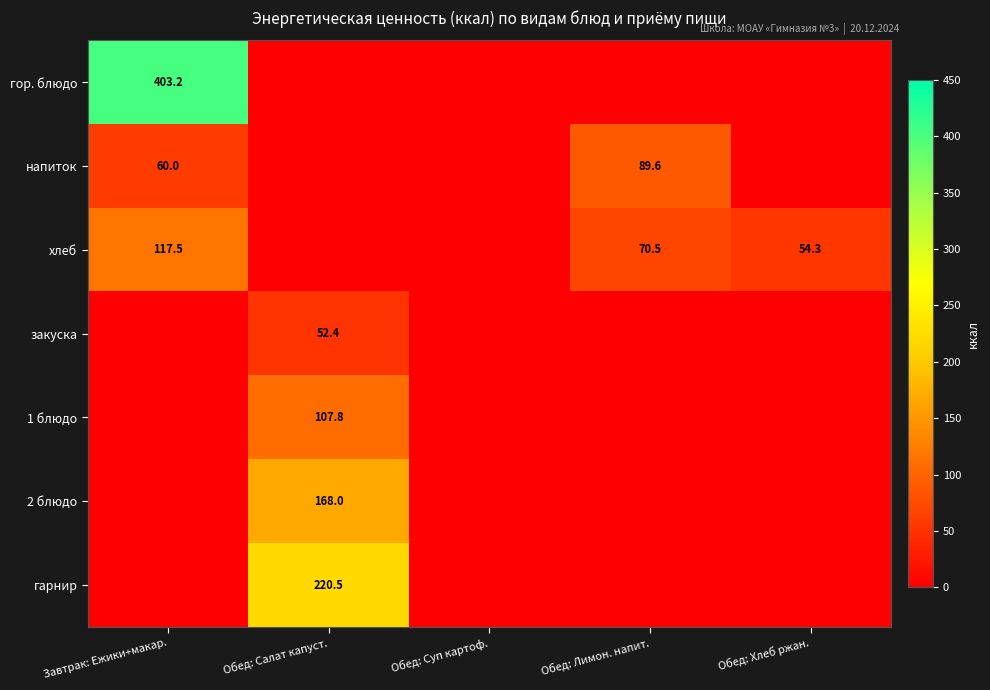

Is it true that гор. блюдо equals 403.2 at Завтрак: Ежики+макар.?

True